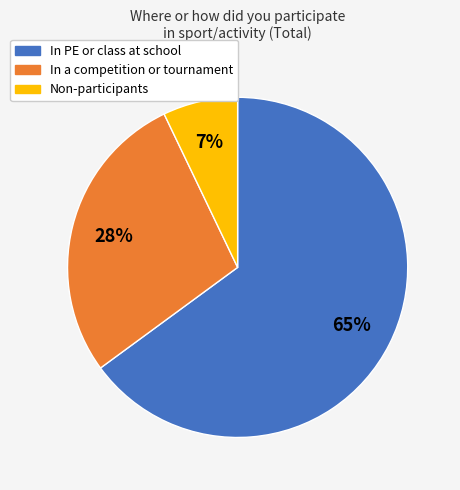

To the nearest percent, what is the average slice percentage?

33%